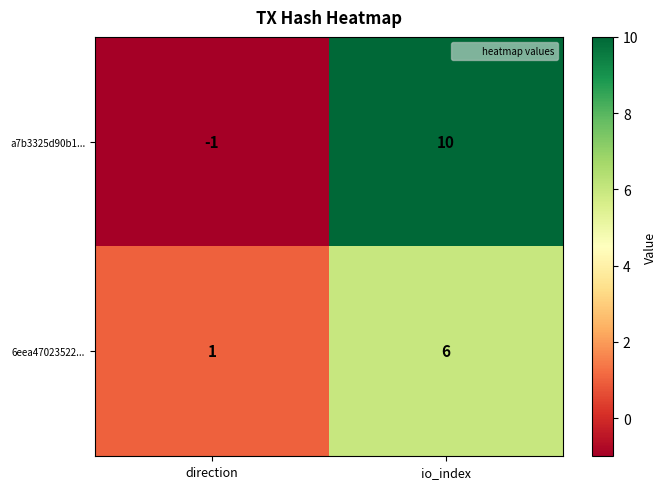

What is the highest value of the 6eea47023522... series?

6